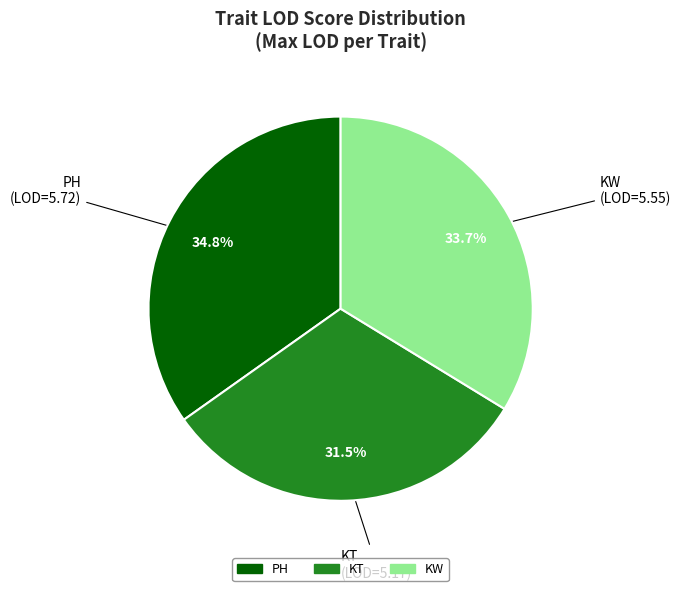

Does KT account for over 50% of the chart?

No